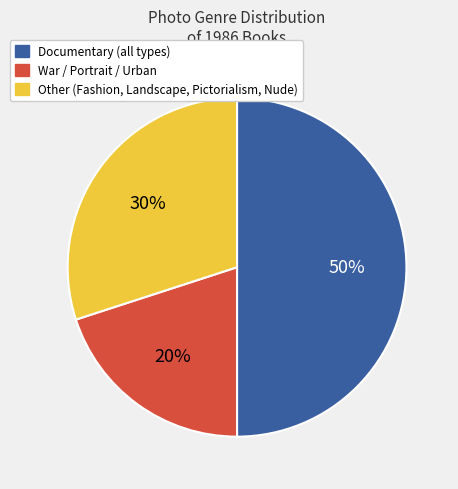

To the nearest percent, what is the average slice percentage?

33%